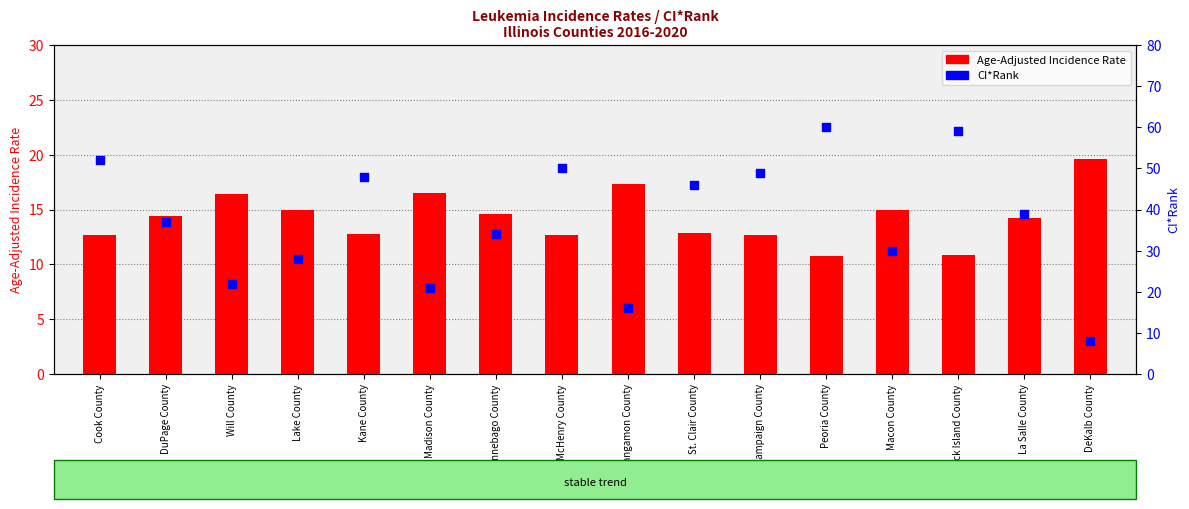

What is the total value across all series at Winnebago County?

48.6